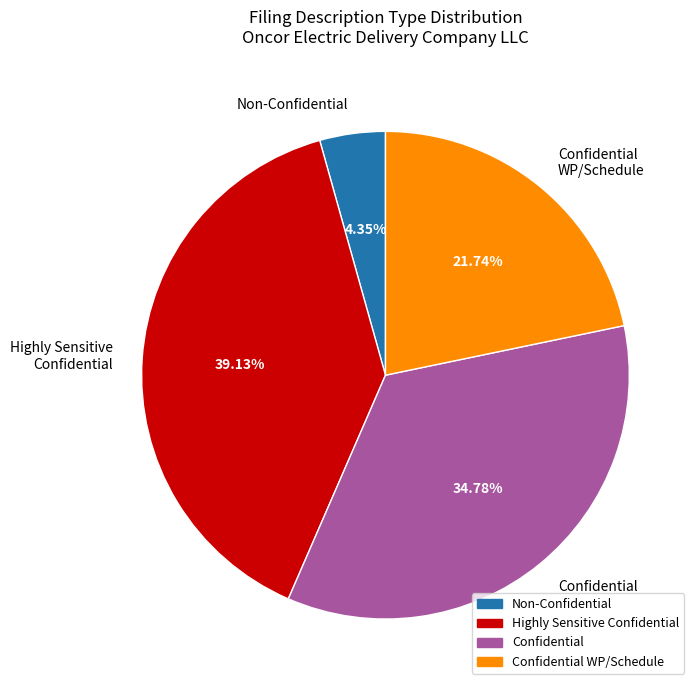

How many slices are in this pie chart?

4